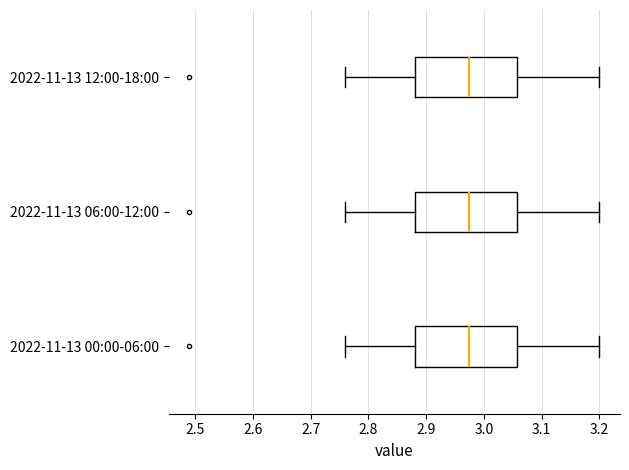

Reading bottom to top, transcribe this box plot: for each box, give where its median line is, the range the box spans, and where its two whiskers end, as read against the x-axis. The values are not printed on the chart, so give them approximately, as read against the axis.

2022-11-13 00:00-06:00: median 2.98, box 2.88 to 3.06, whiskers 2.76 to 3.20
2022-11-13 06:00-12:00: median 2.98, box 2.88 to 3.06, whiskers 2.76 to 3.20
2022-11-13 12:00-18:00: median 2.98, box 2.88 to 3.06, whiskers 2.76 to 3.20